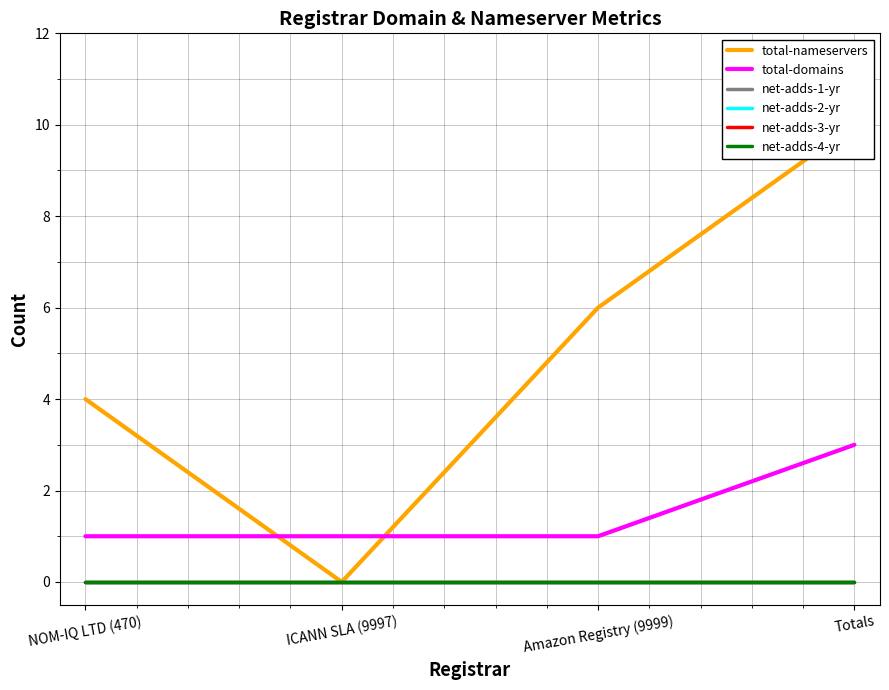

At which label is net-adds-4-yr closest to 0?

NOM-IQ LTD (470)